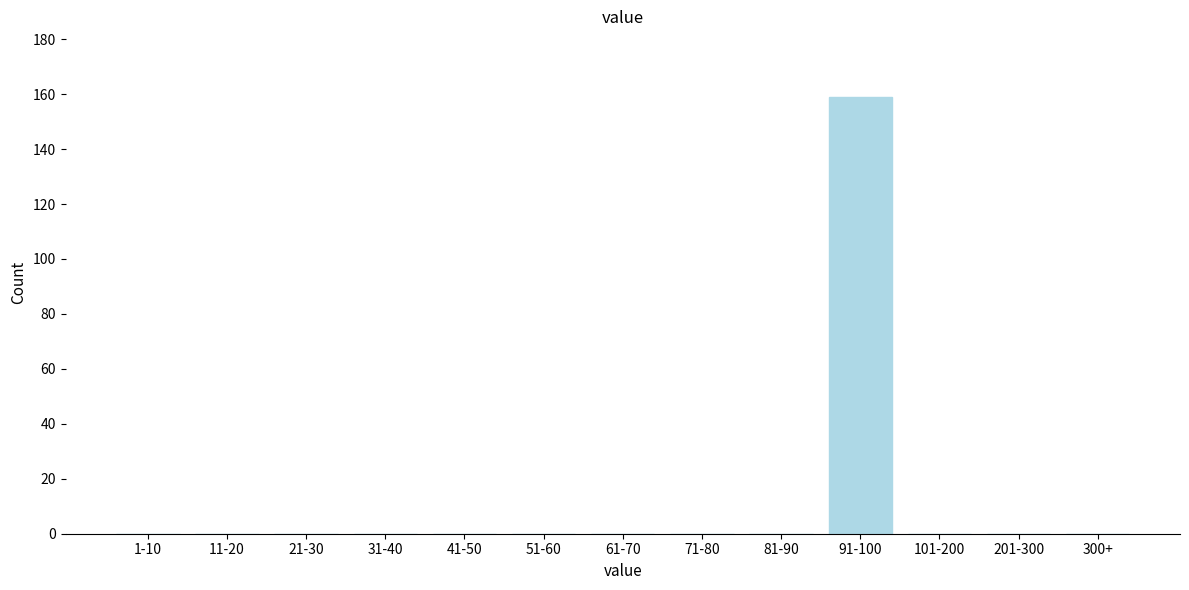

Between 41-50 and 91-100, which is larger?

91-100